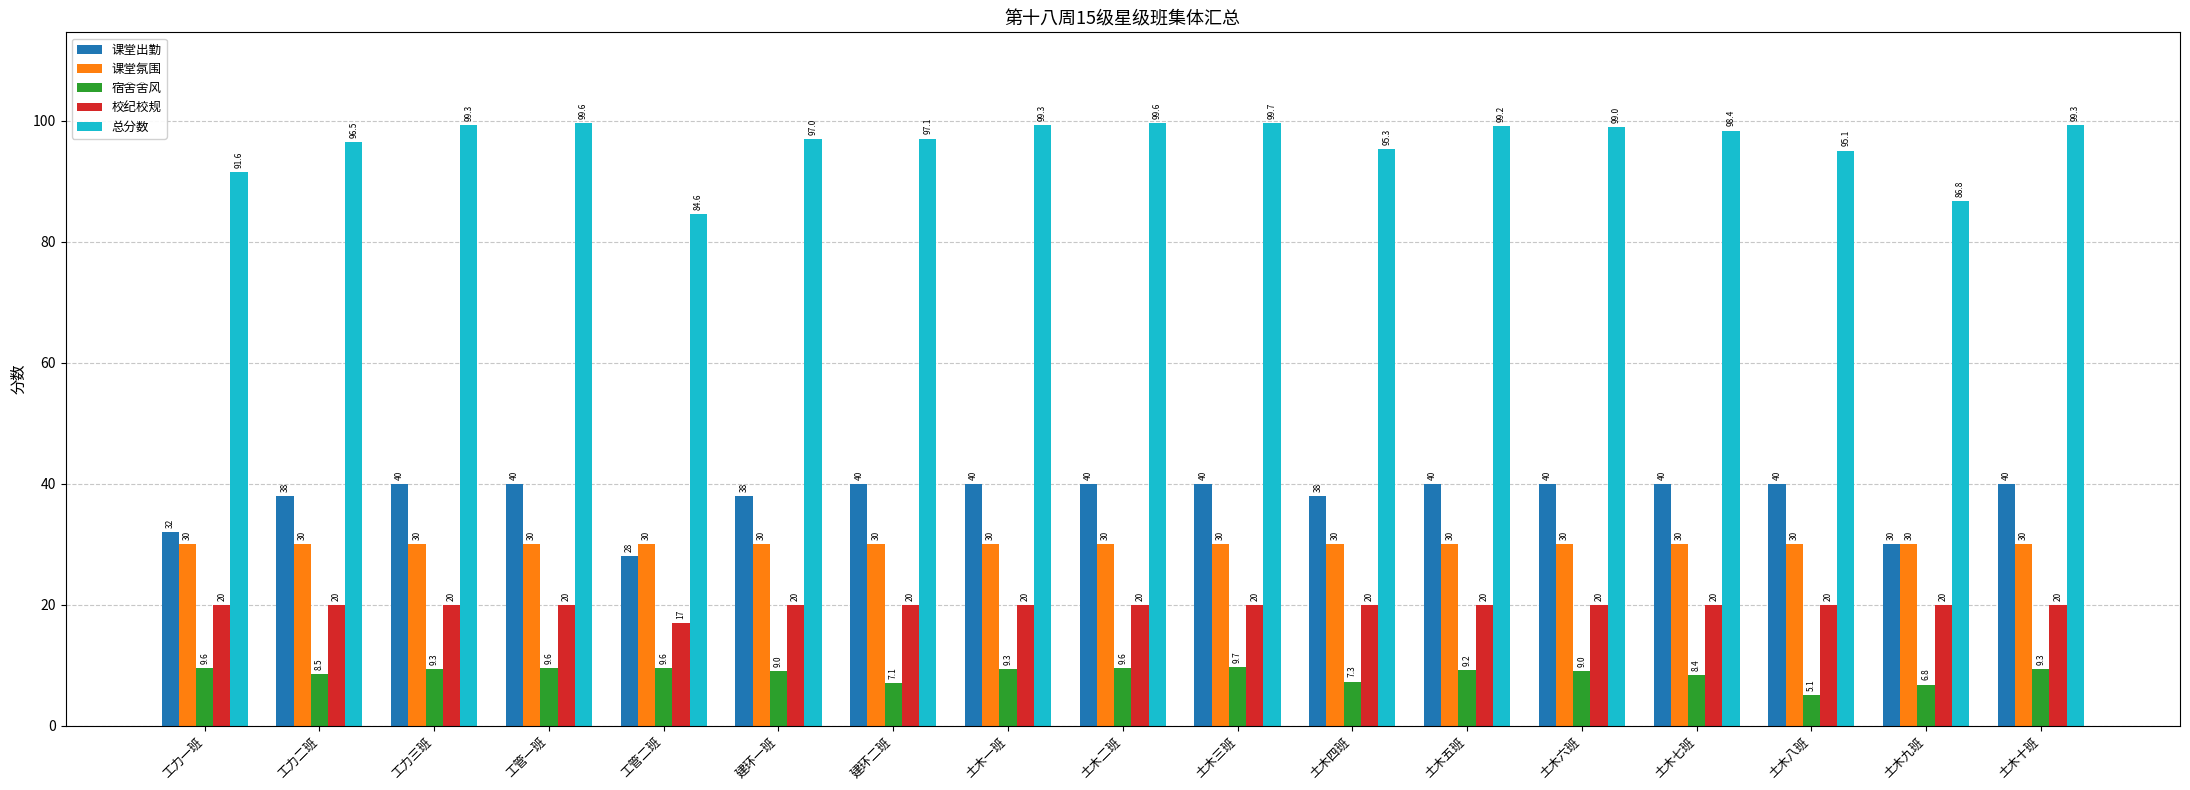

The 课堂出勤 series shows 40.0 at 土木六班. True or false?

True